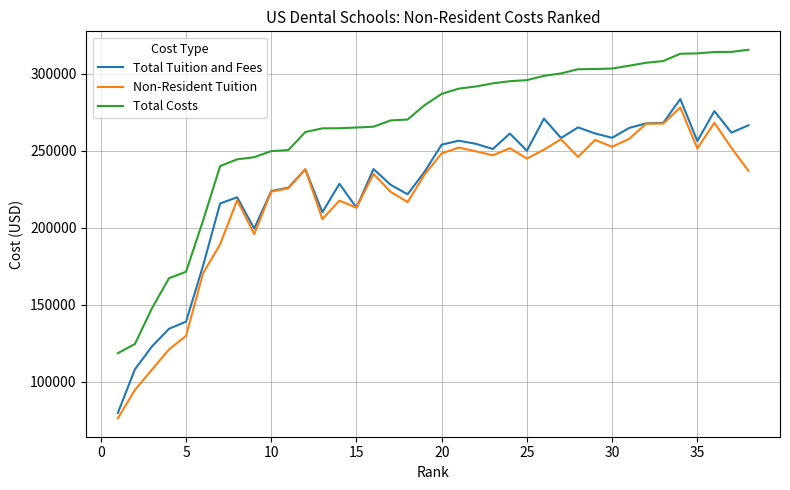

Rank the series by their average value, from highest to lowest.

Total Costs, Total Tuition and Fees, Non-Resident Tuition